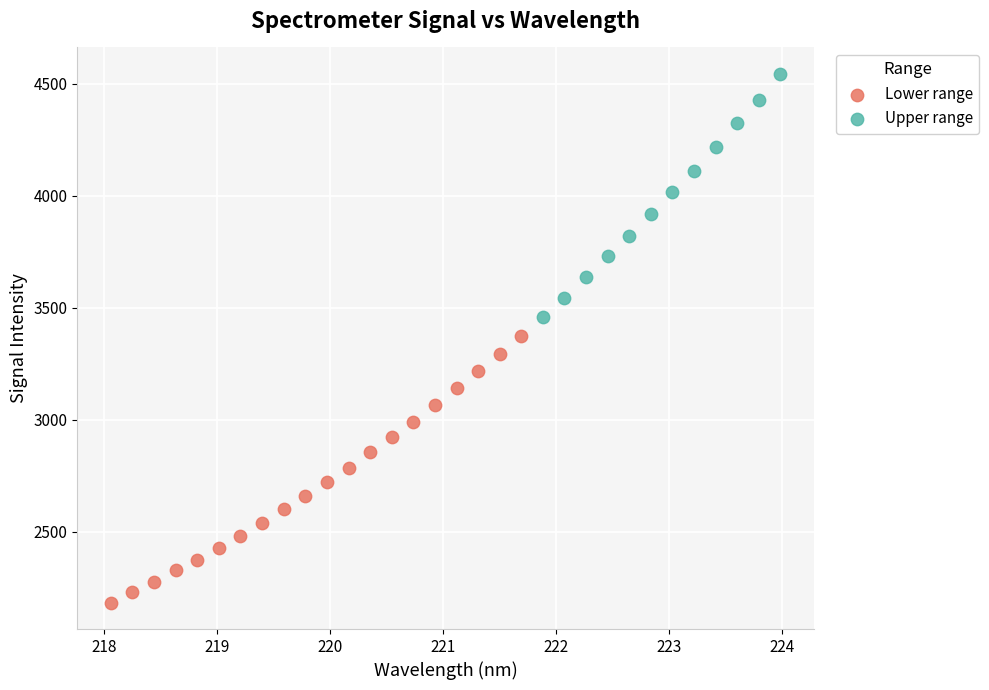

Which series contains the lowest Y value?

Lower range